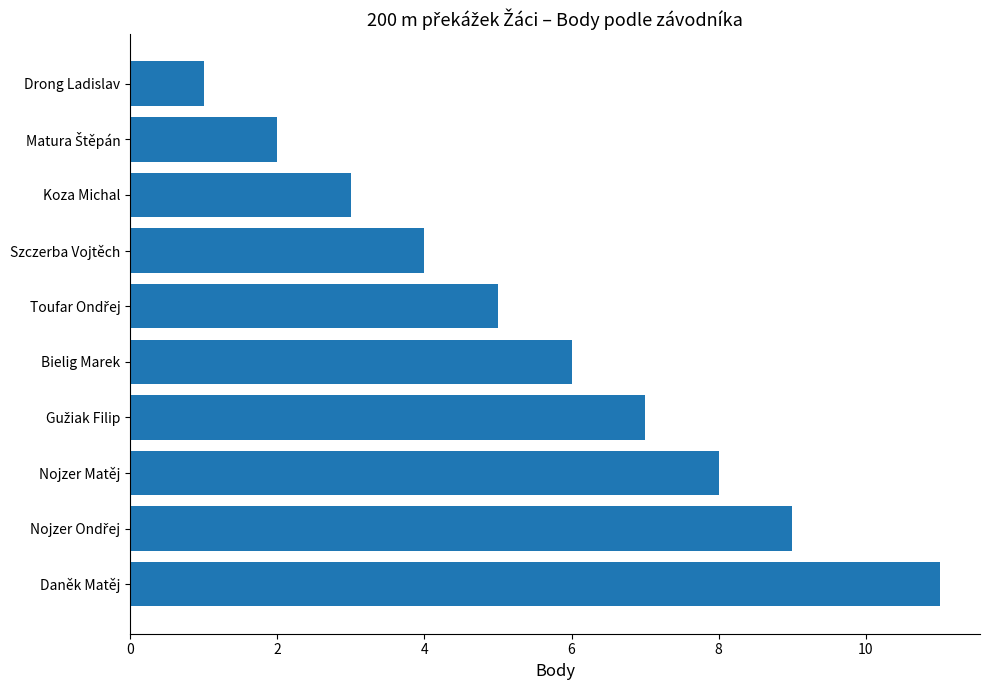

Where is the data nearest to the value 6?

Bielig Marek